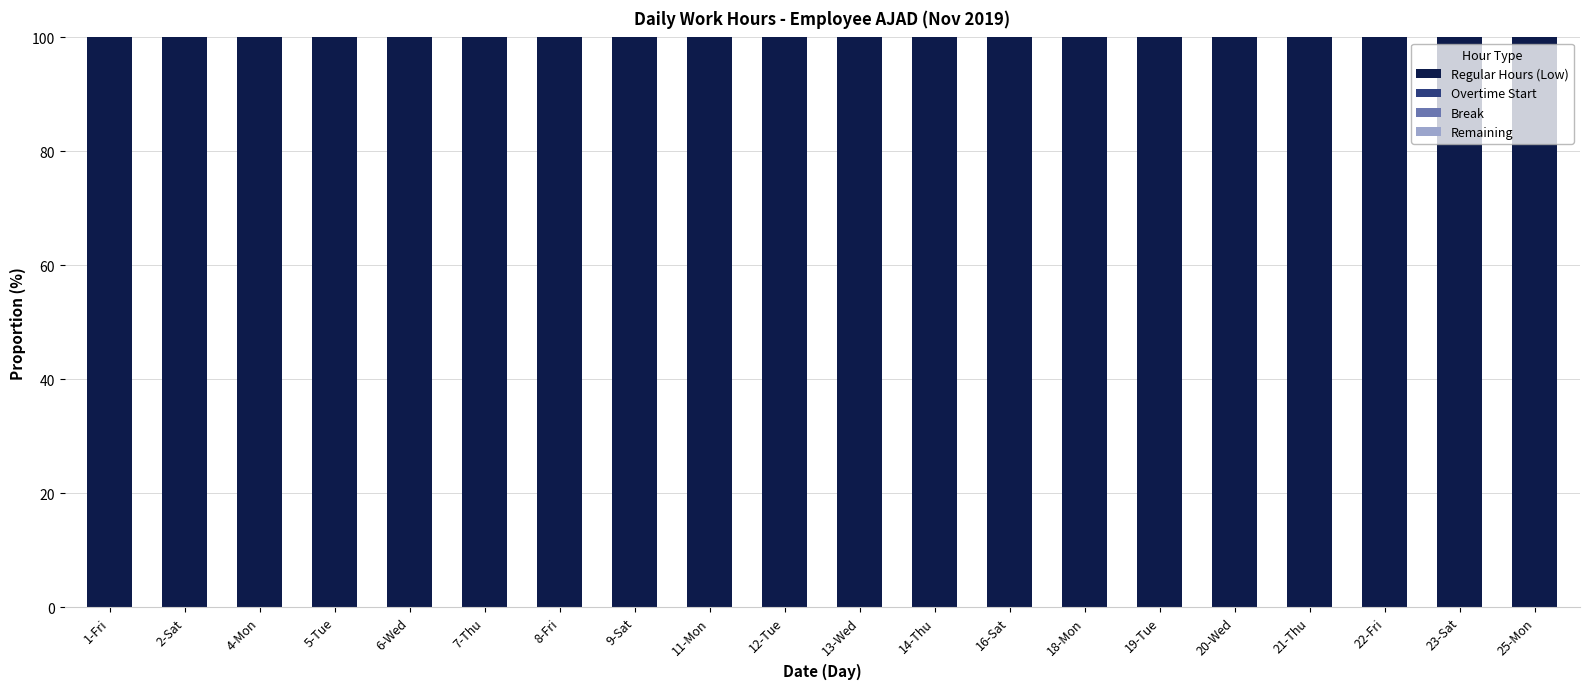

Are the bars horizontal?

No